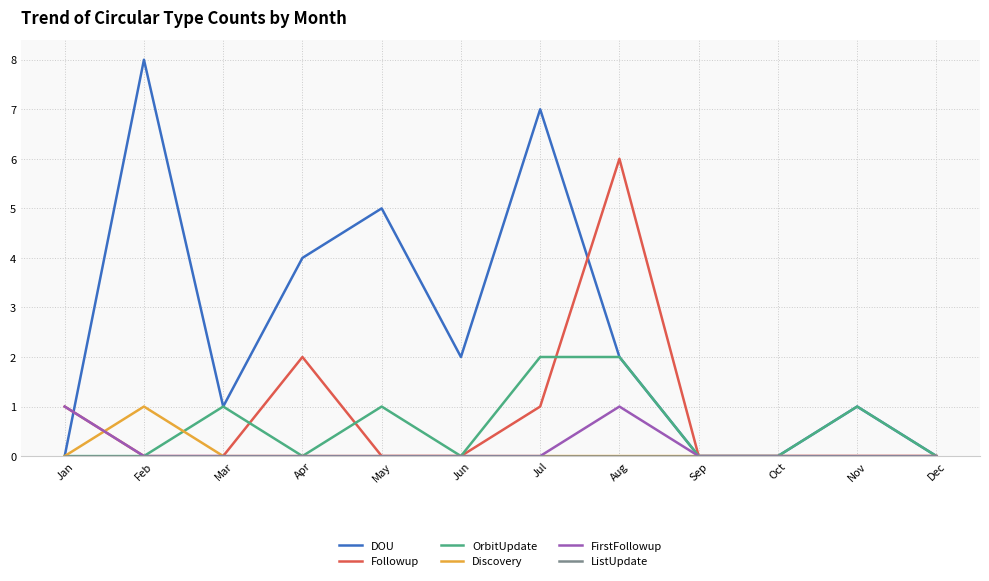

Is this an area chart (filled region under the line)?

No